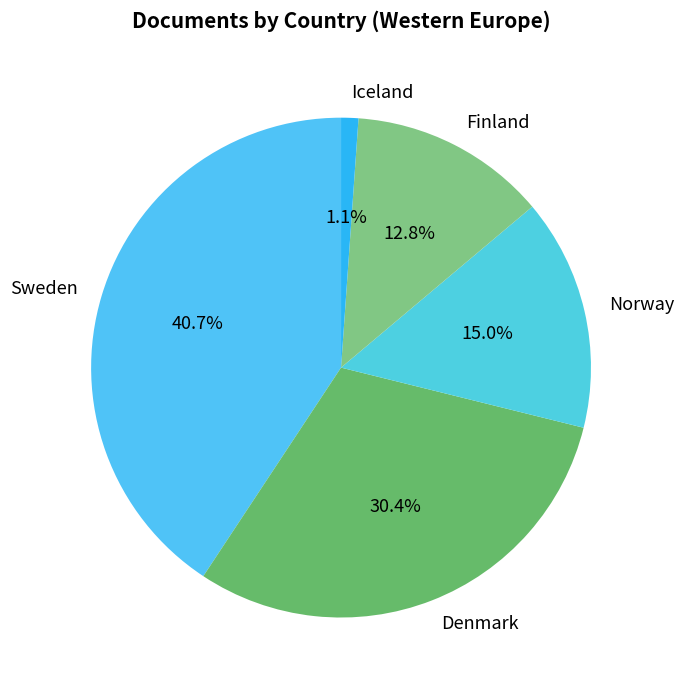

The Iceland slice represents 1% of the pie. True or false?

True